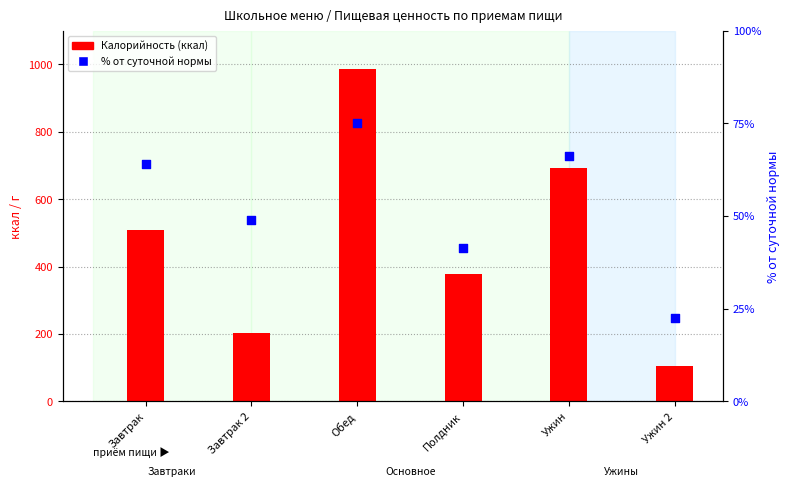

Is the value of Калорийность at Полдник greater than the value of % от суточной нормы at Ужин 2?

Yes